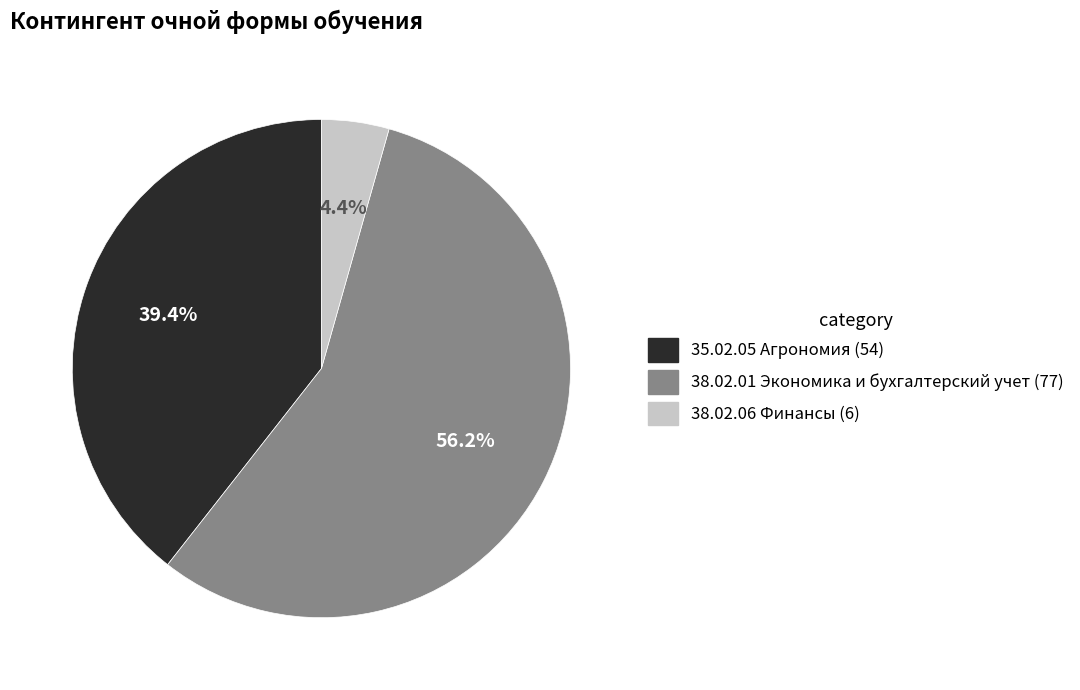

True or false: 35.02.05 Агрономия accounts for 30% of the total.

False